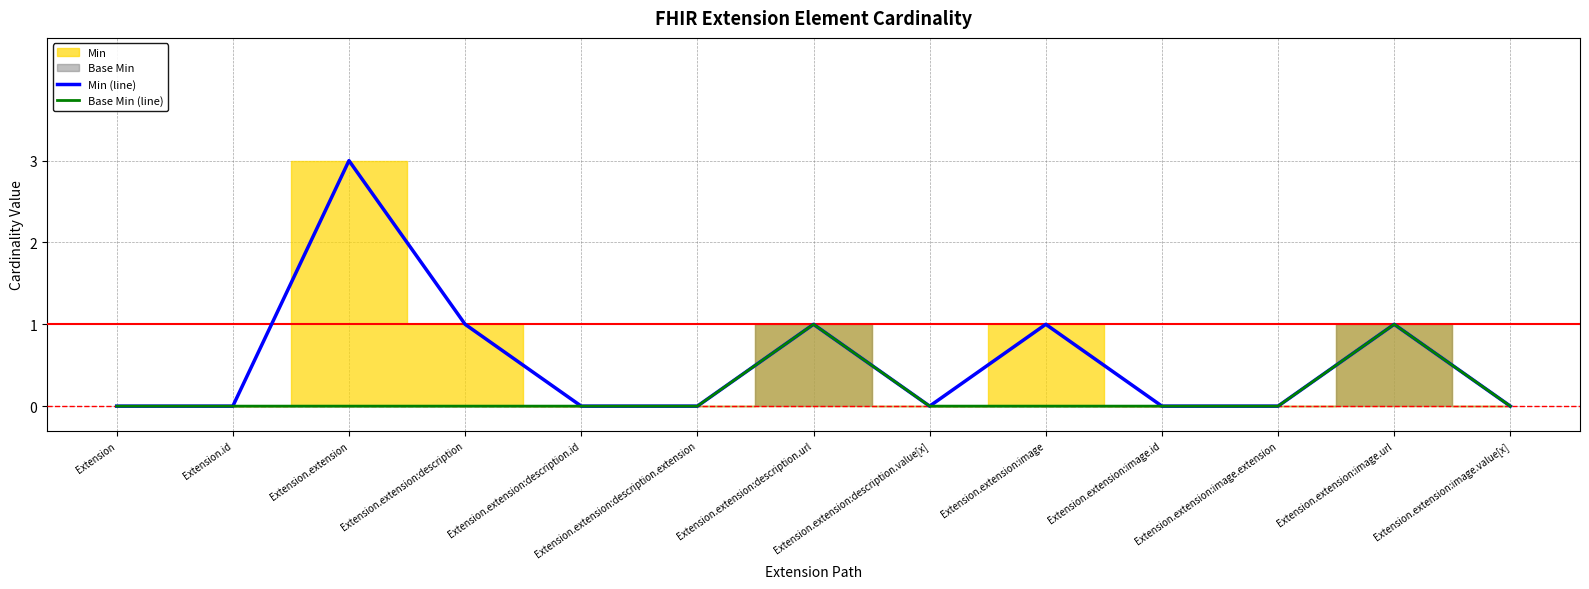

True or false: Base Min (line) has a value of 1 at Extension.extension:description.url.

True